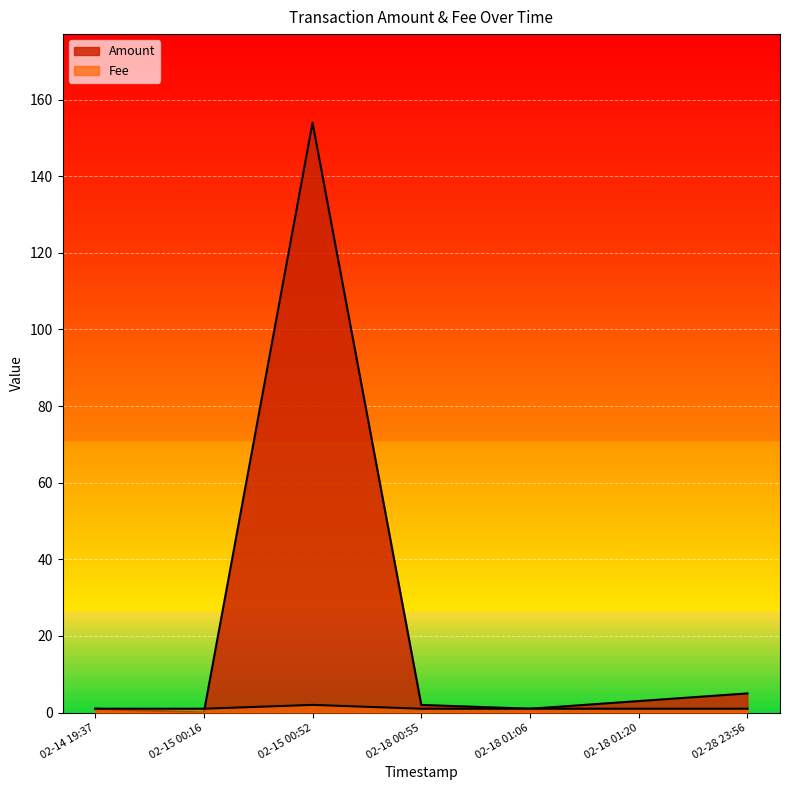

What is the difference between the highest and lowest values at 2018-02-15 00:52:54?

152